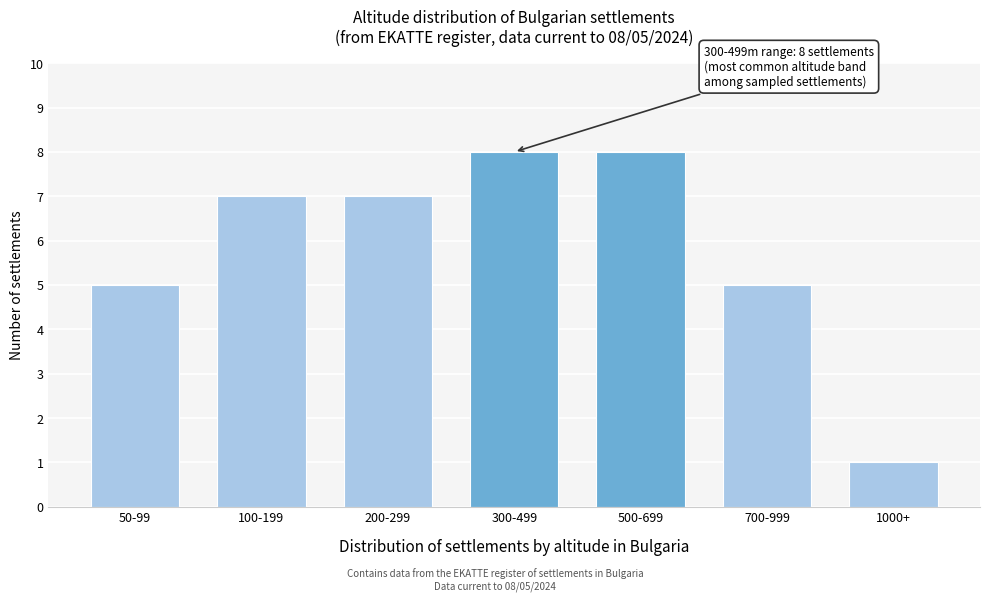

Reading left to right, extract all data points from this chart.

5	7	7	8	8	5	1